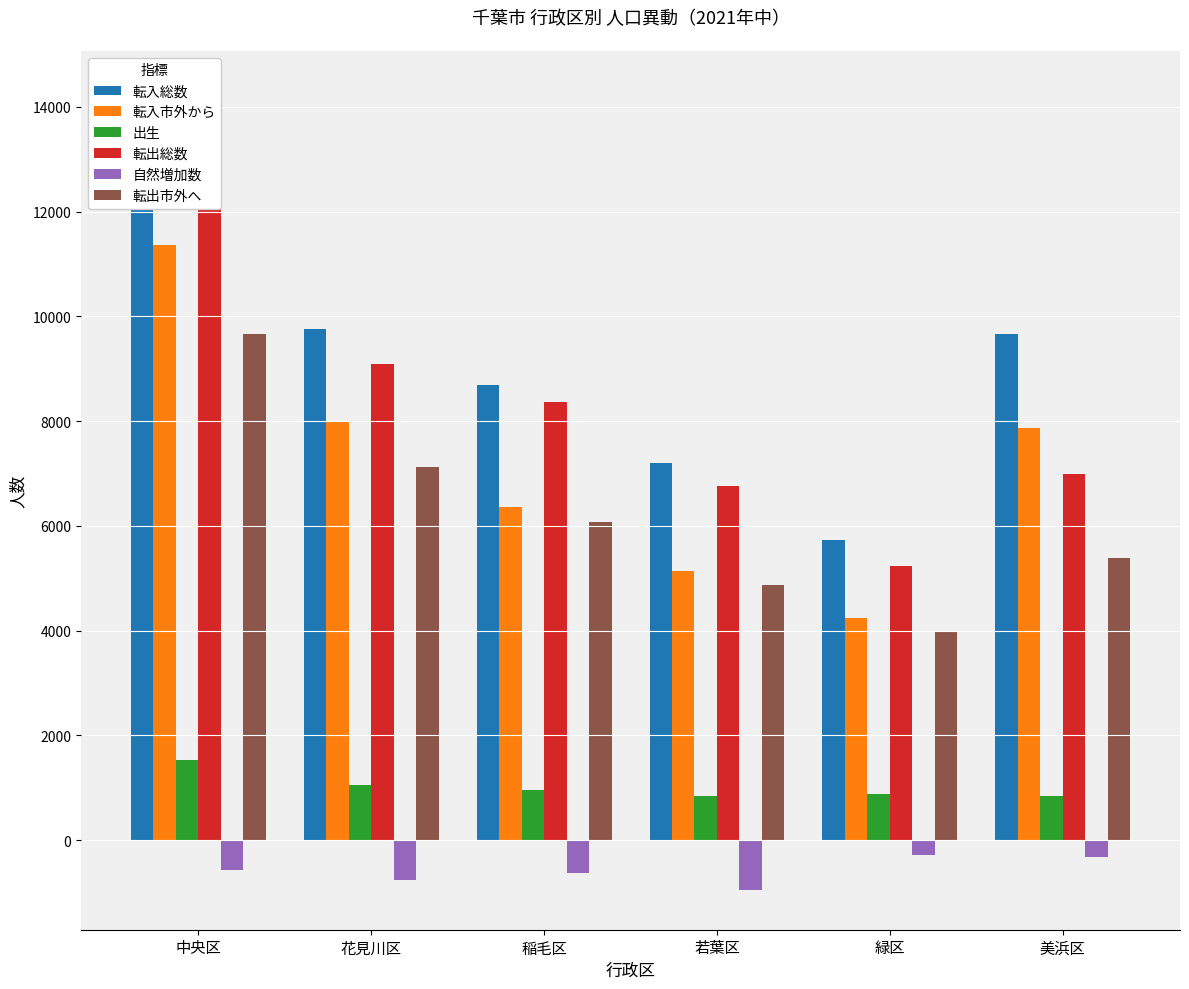

What are all the series names shown in the legend?

転入総数, 転入市外から, 出生, 転出総数, 自然増加数, 転出市外へ